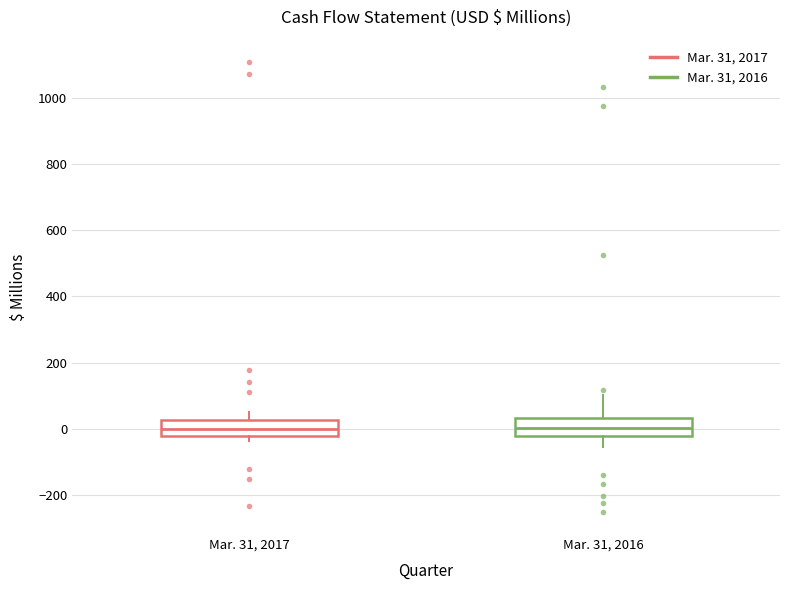

Reading left to right, read every box against the y-axis: the position of its median line, the range the box covers, and the ends of its whiskers. The values are not printed on the chart, so give them approximately, as read against the axis.

Mar. 31, 2017: median 0, box -20 to 20, whiskers -40 to 60
Mar. 31, 2016: median 0, box -20 to 40, whiskers -60 to 100